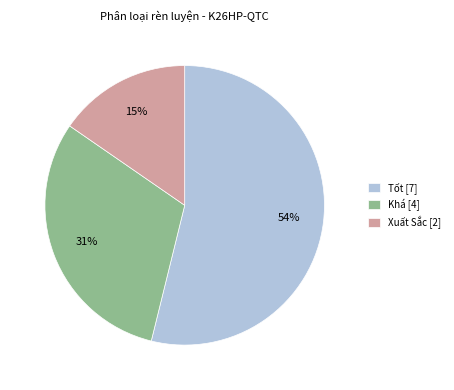

To the nearest percent, what percentage of the pie is Khá?

31%